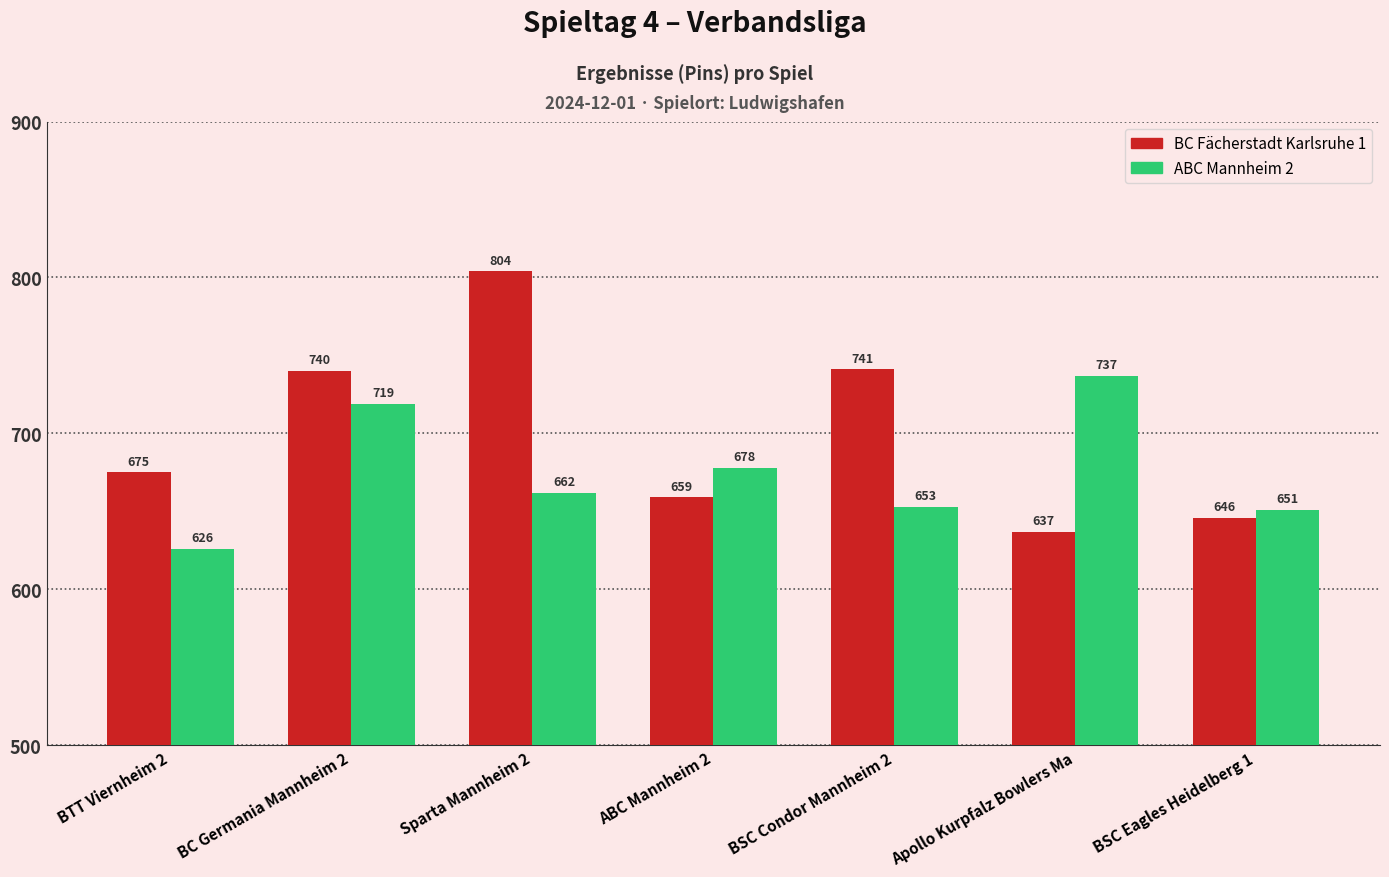

Rank the series at Sparta Mannheim 2 from highest to lowest value.

BC Fächerstadt Karlsruhe 1, ABC Mannheim 2